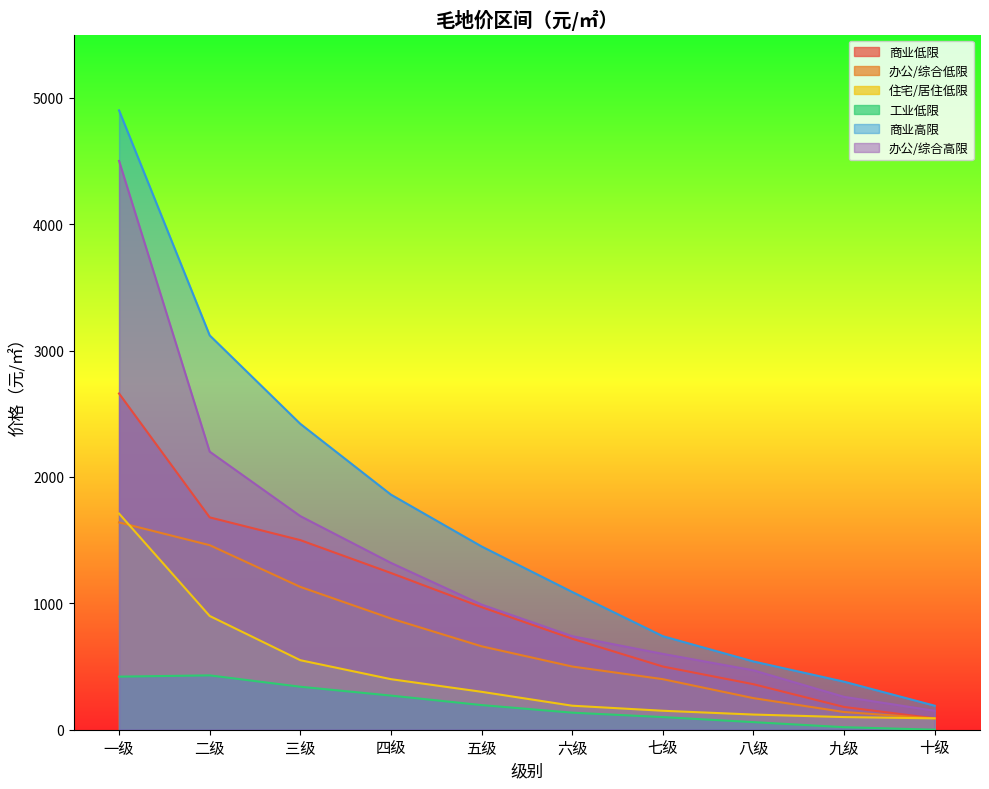

What position from the left is 九级?

9